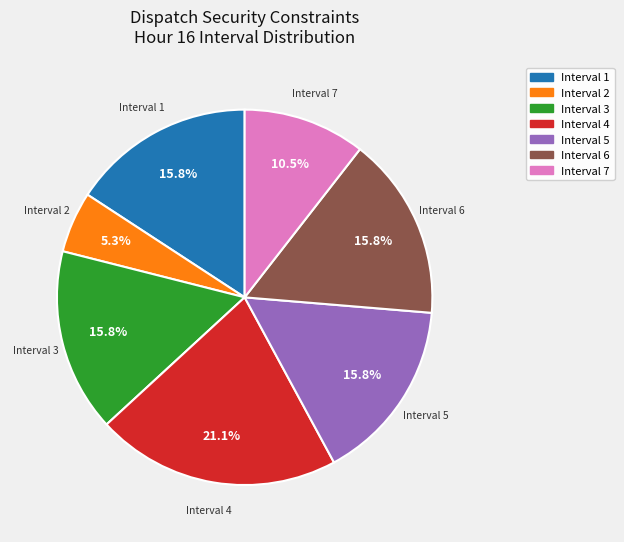

Which slice is the largest?

Interval 4